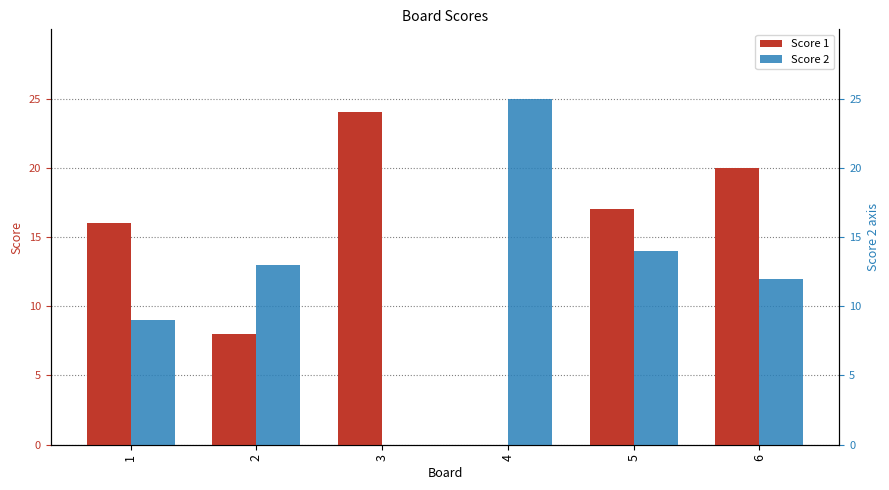

Rank the series at 4 from lowest to highest value.

Score 1, Score 2